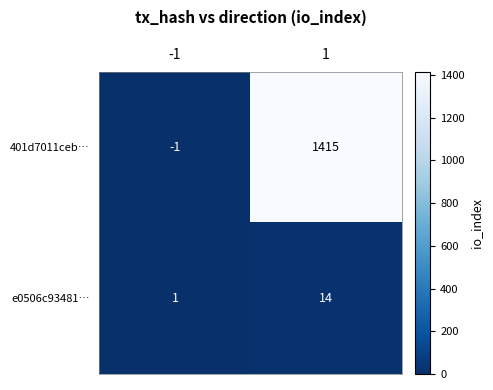

What is the average value of the 401d7011ceb… series?

707